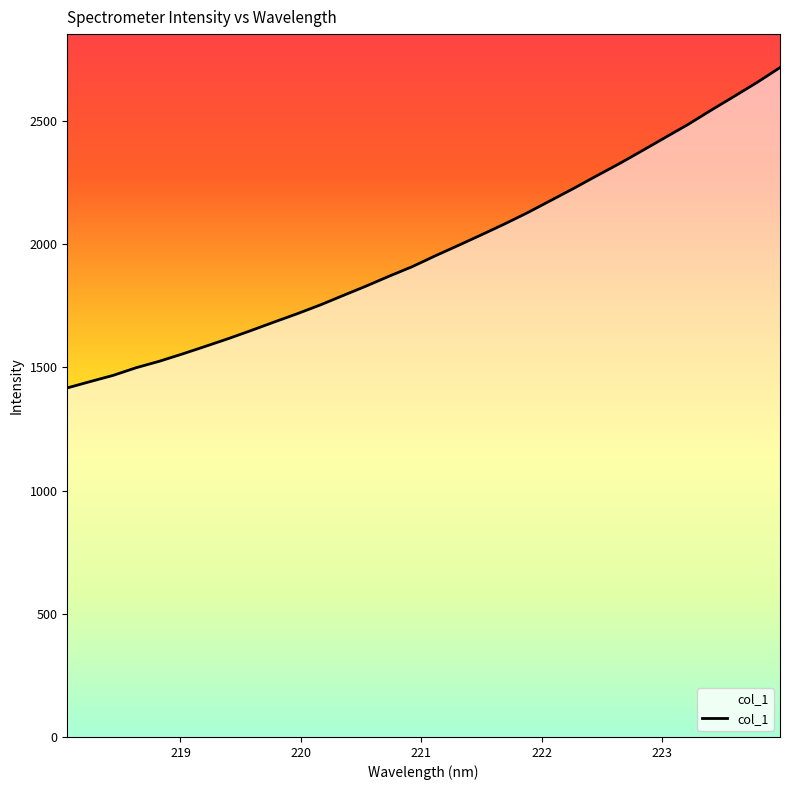

What is the difference between the maximum and minimum values?

1300.0